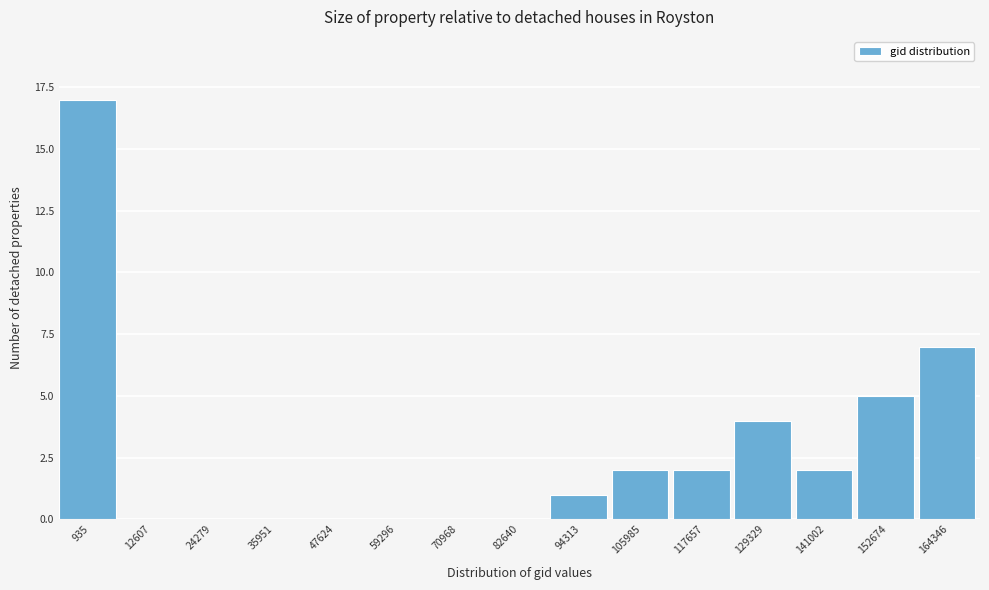

Reading right to left, what are all the values shown in this chart?

164346=7	152674=5	141002=2	129329=4	117657=2	105985=2	94313=1	82640=0	70968=0	59296=0	47624=0	35951=0	24279=0	12607=0	935=17